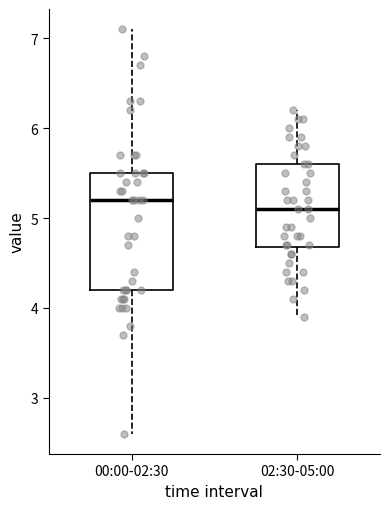

Where is the upper edge of the box for 02:30-05:00 on the y-axis? The values are not printed on the chart, so give them approximately, as read against the axis.

5.6